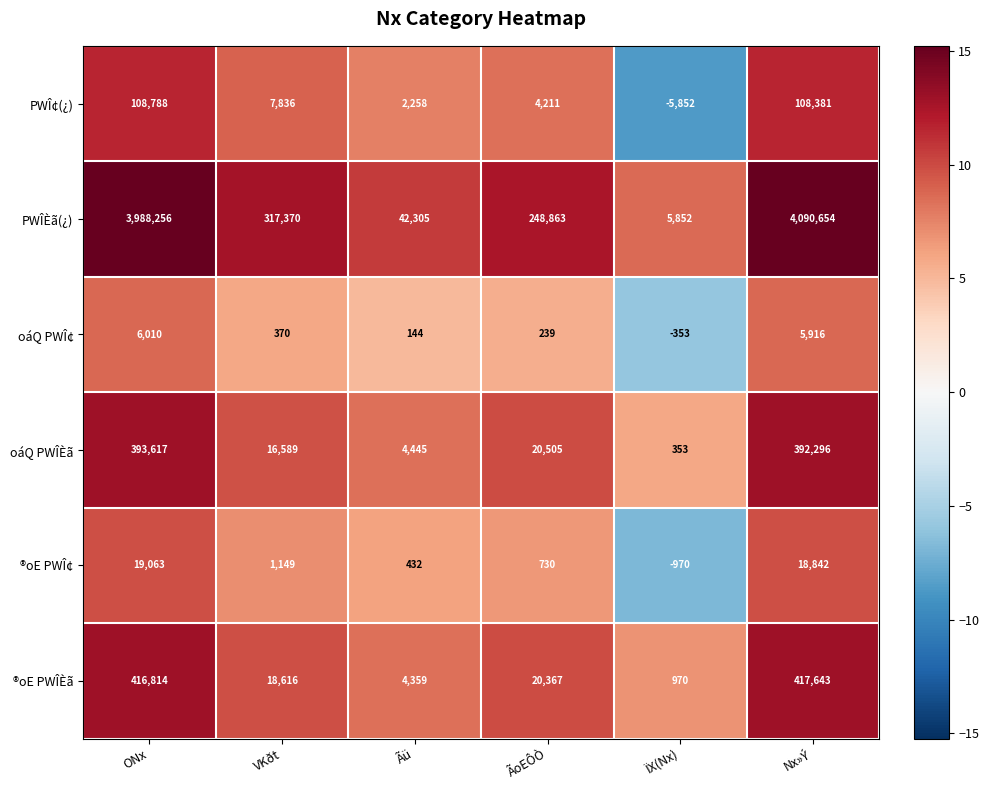

Which series has the largest total across all categories?

PWÎÈã(¿)